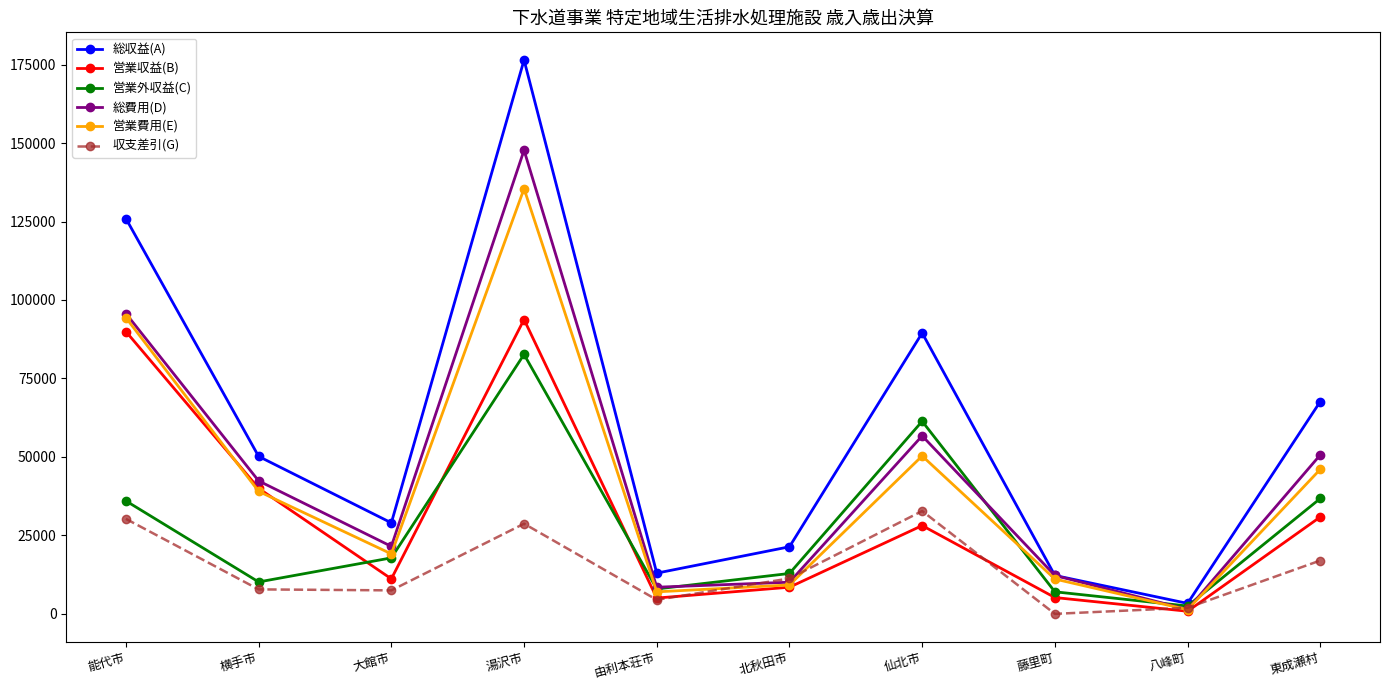

Where is the first local maximum for 営業費用(E)?

湯沢市